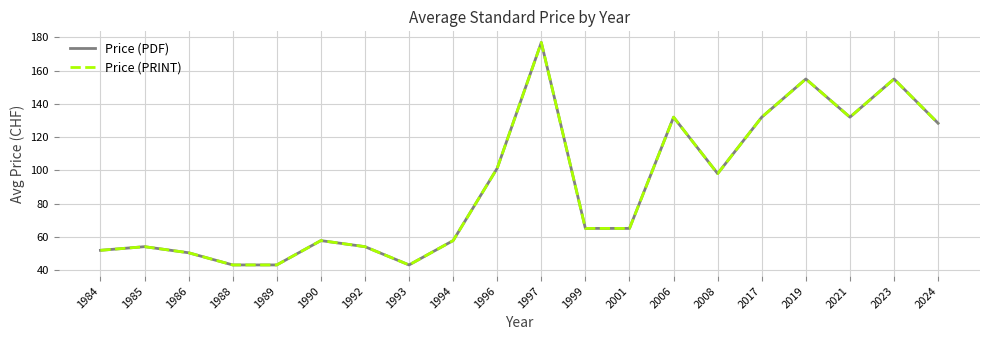

What is the highest value of the Price (PRINT) series?

177.0